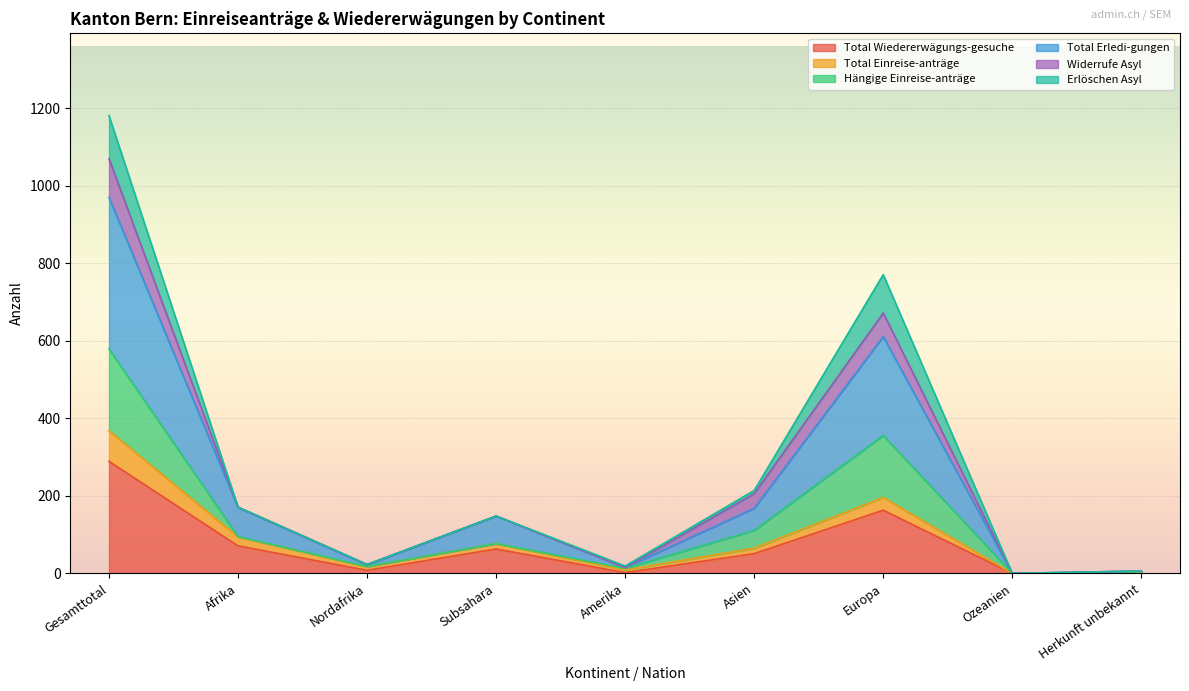

In Total Erledi-gungen, how many points are higher than both neighbors (excluding endpoints)?

2